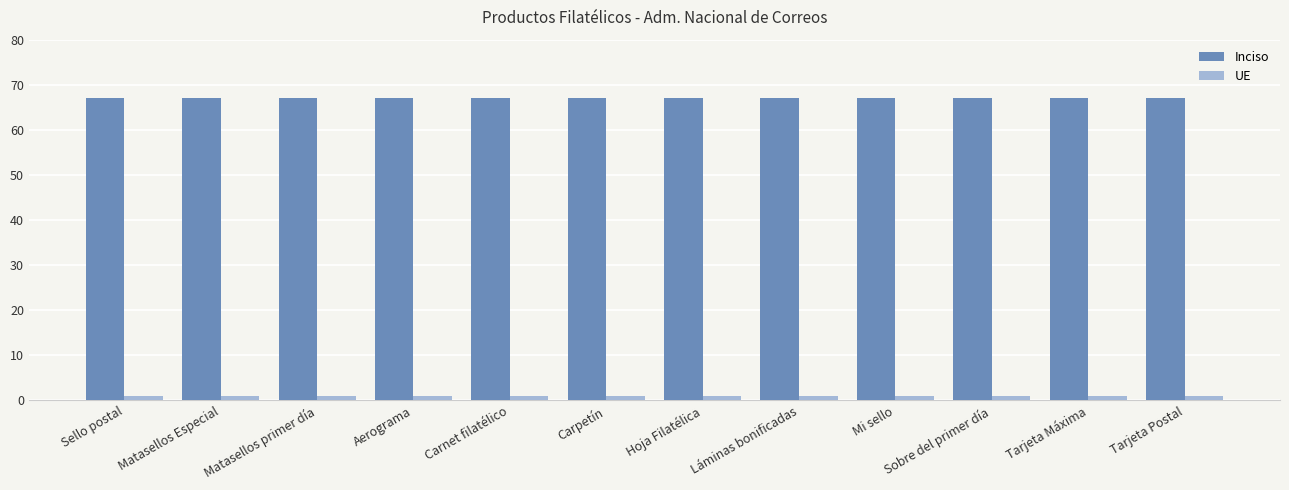

Read the UE value at Carpetín.

1